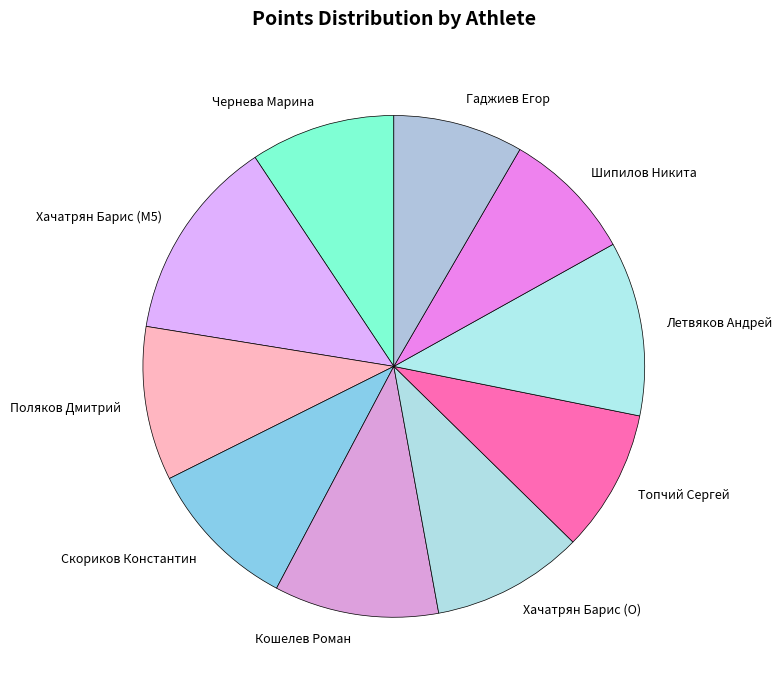

Which slice is the largest?

Хачатрян Барис (M5)